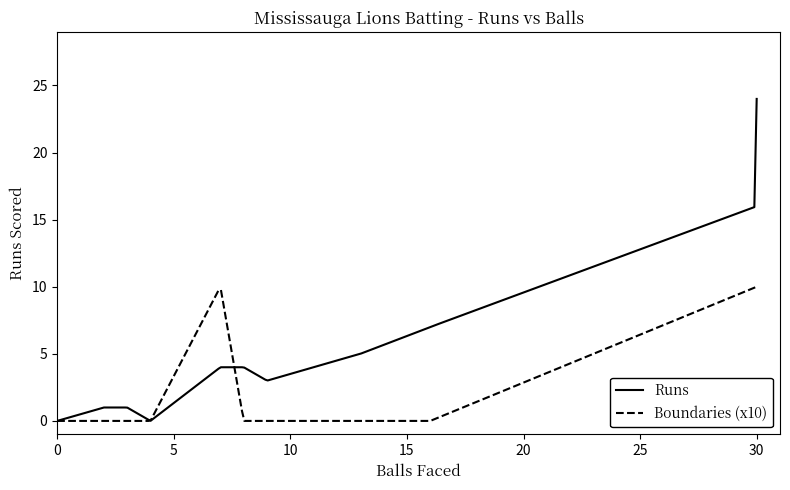

What are all the series names shown in the legend?

Runs, Boundaries (x10)